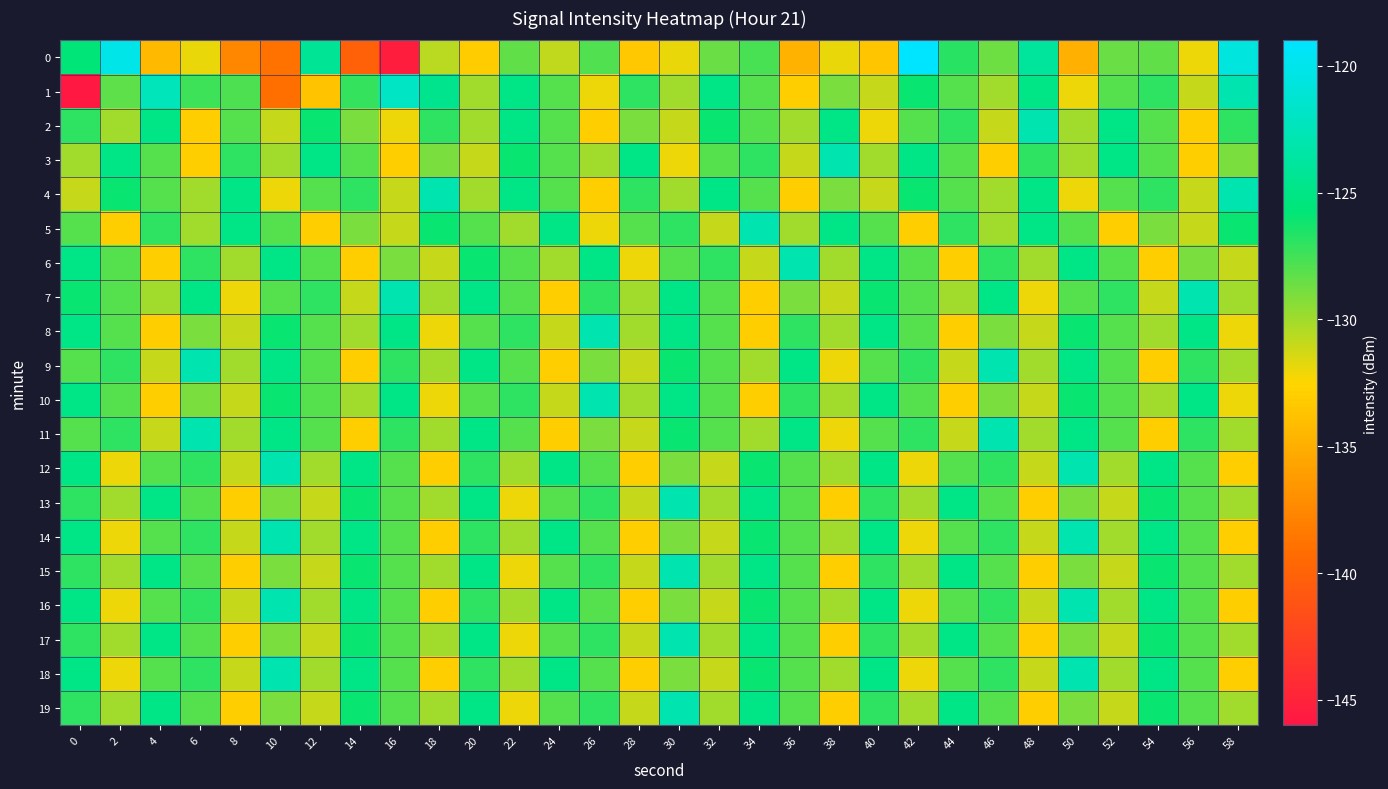

Count the number of data series in this chart.

20